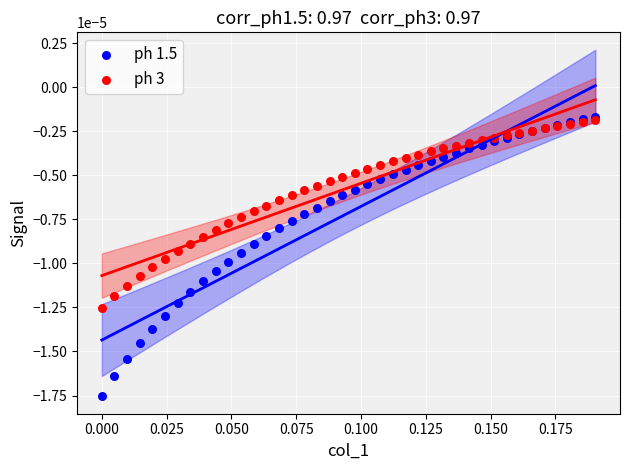

Which series reaches the maximum Y coordinate?

ph 1.5